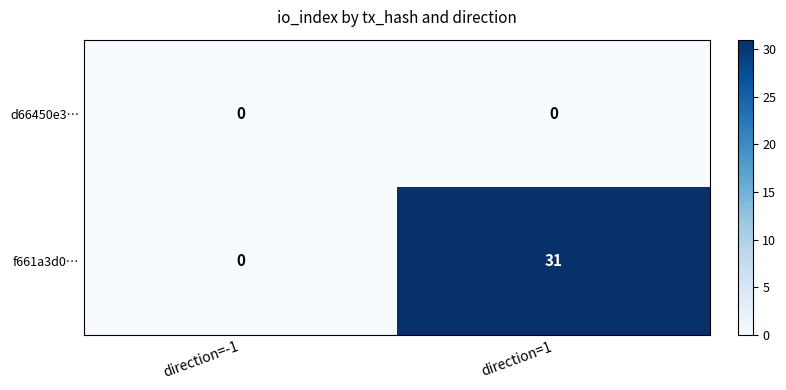

Reading left to right, what are all the values shown in this chart?

d66450e3…: 0	0
f661a3d0…: 0	31